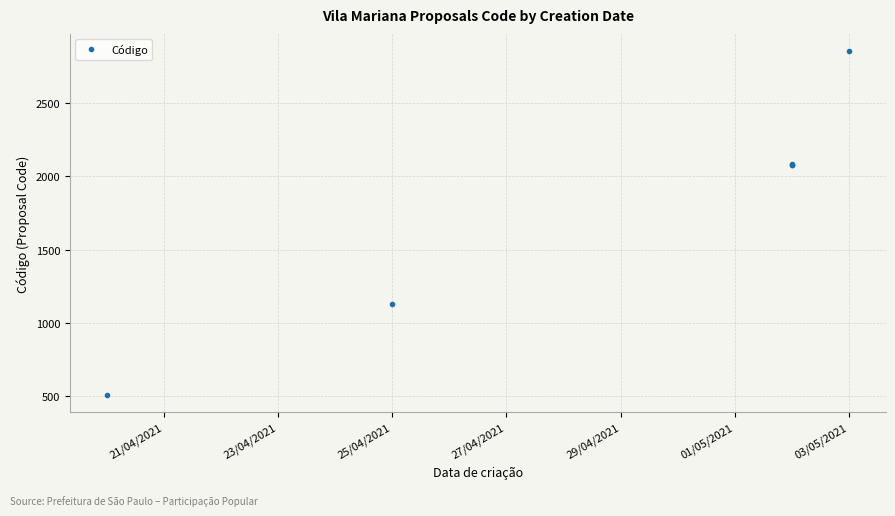

The value at 03/05/2021 is 1562. True or false?

False